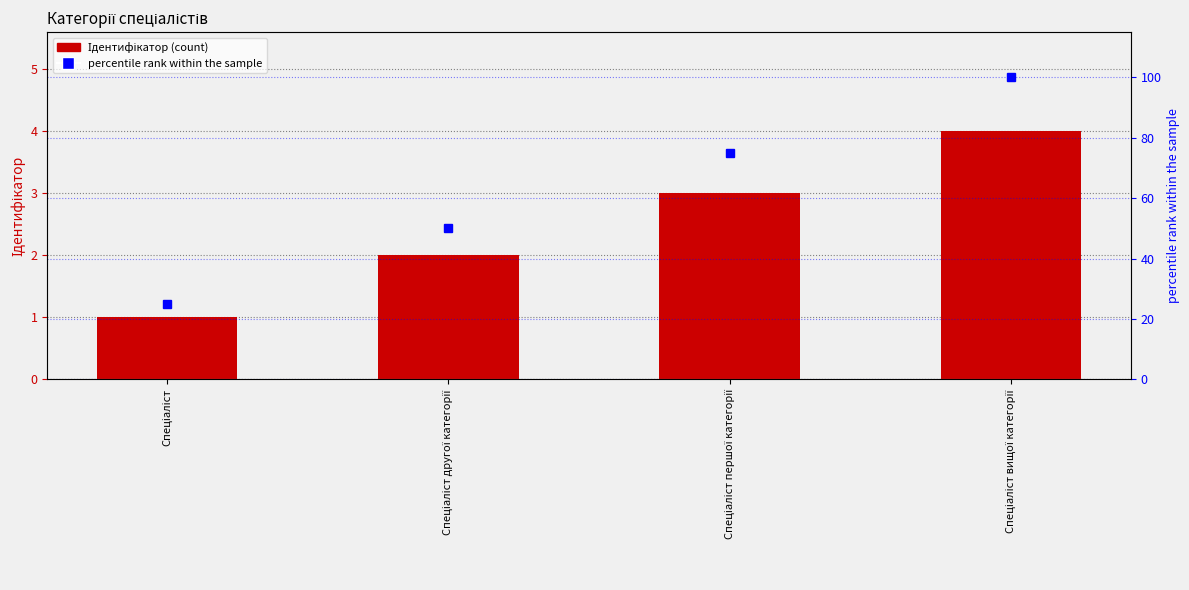

At how many categories does at least one series exceed 59?

2